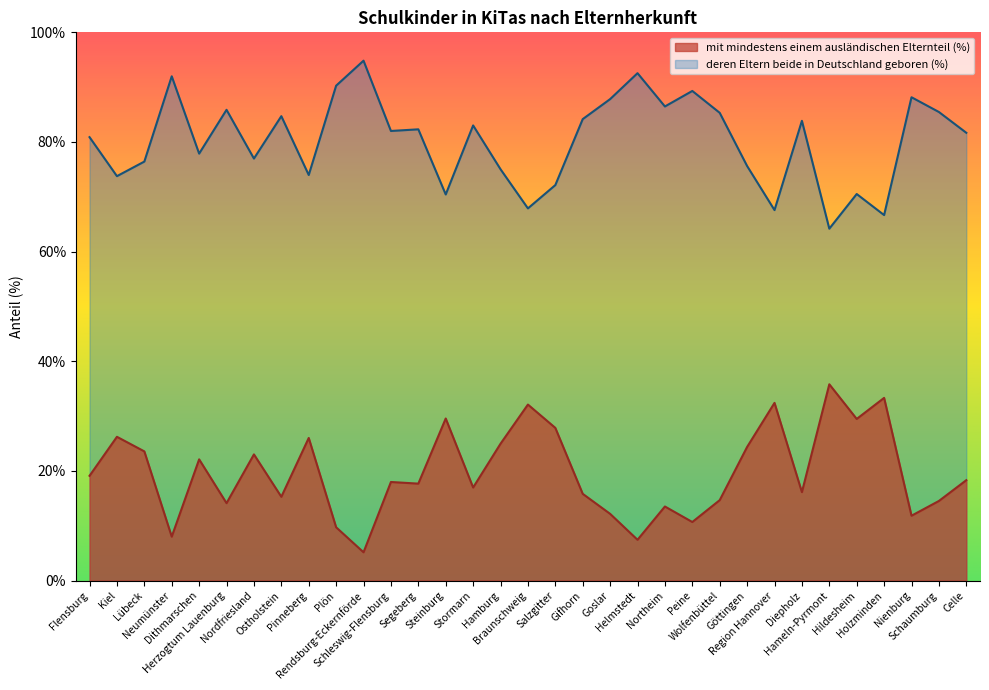

How many interior local valleys does the mit mindestens einem ausländischen Elternteil (%) series have?

11